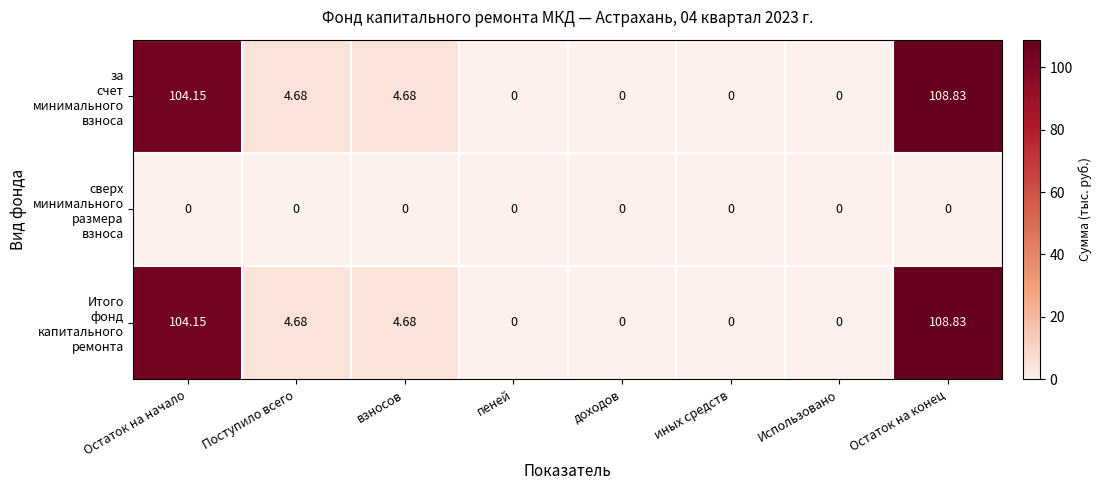

At how many categories does at least one series exceed 31?

2